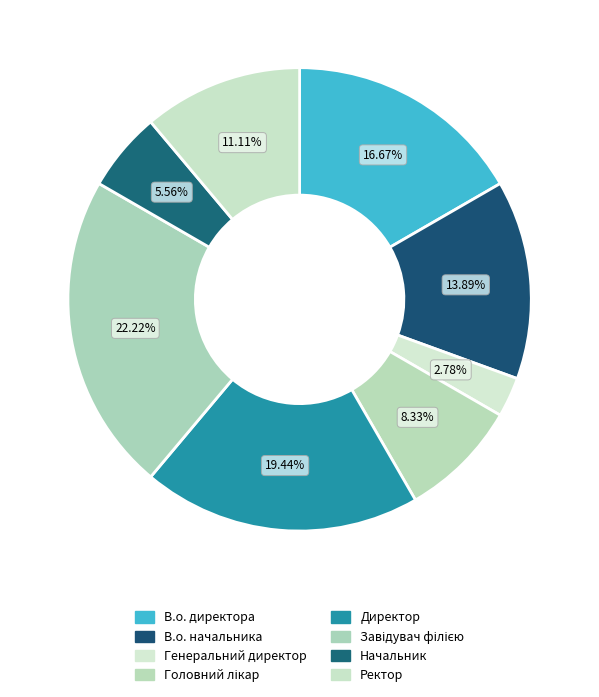

To the nearest percent, what is the difference between the largest and smallest slice percentages?

19%